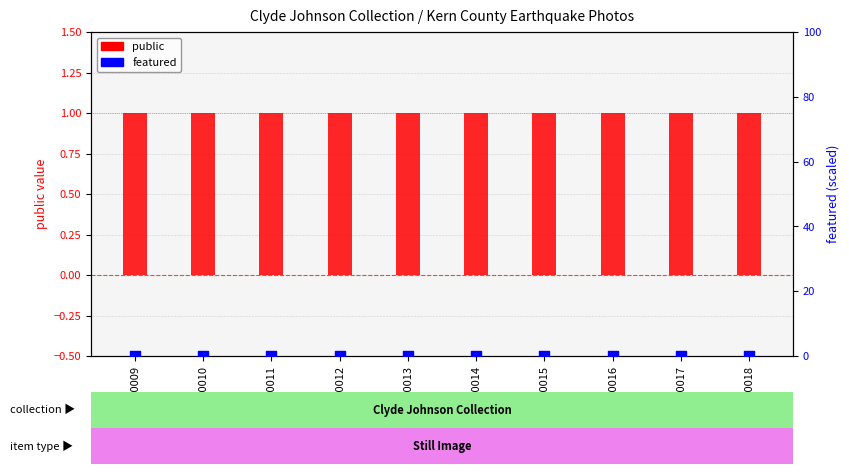

Is the value of public at kej0017 greater than the value of featured at kej0013?

Yes